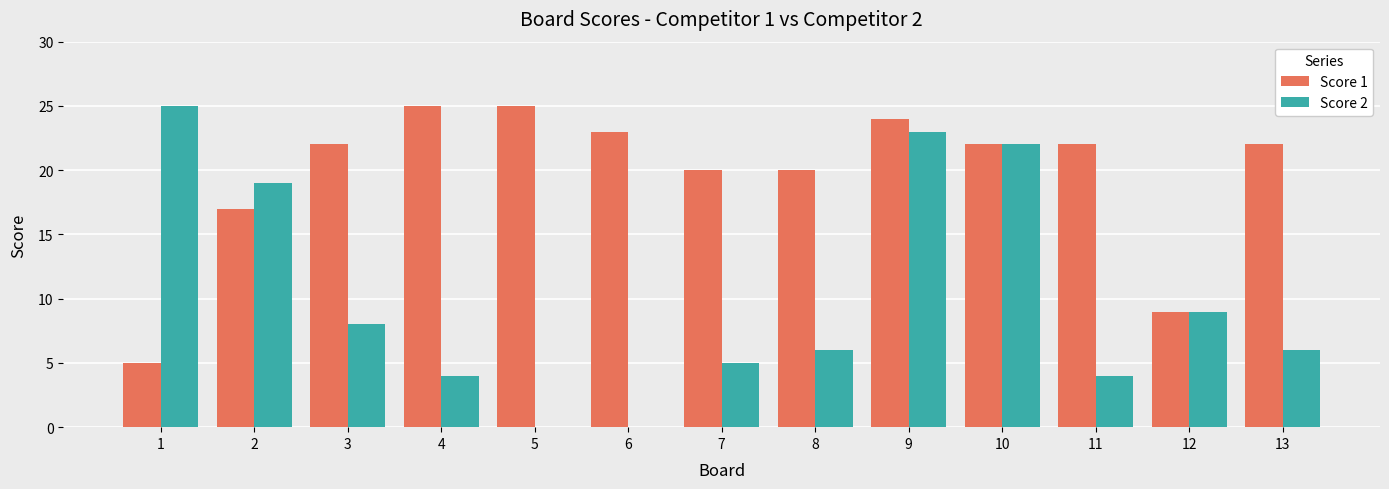

True or false: Score 1 has a value of 22 at 11.

True